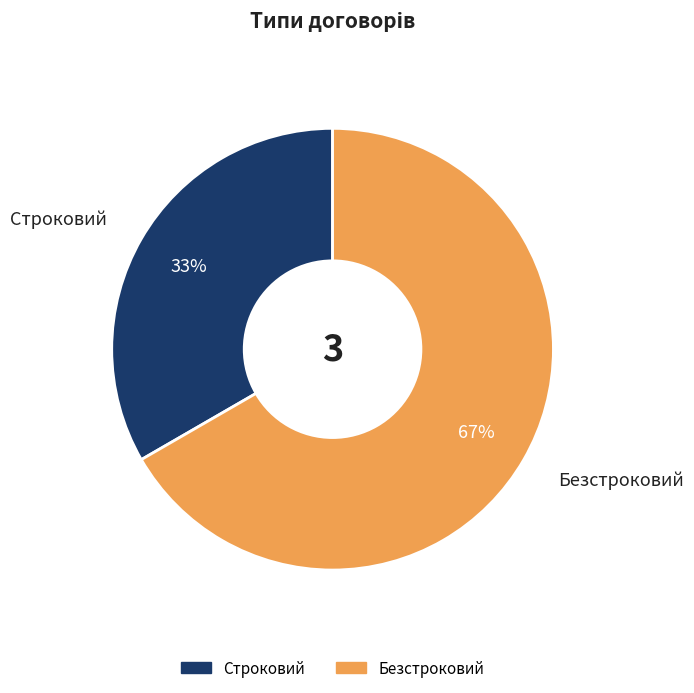

Which category has the biggest portion of the pie?

Безстроковий